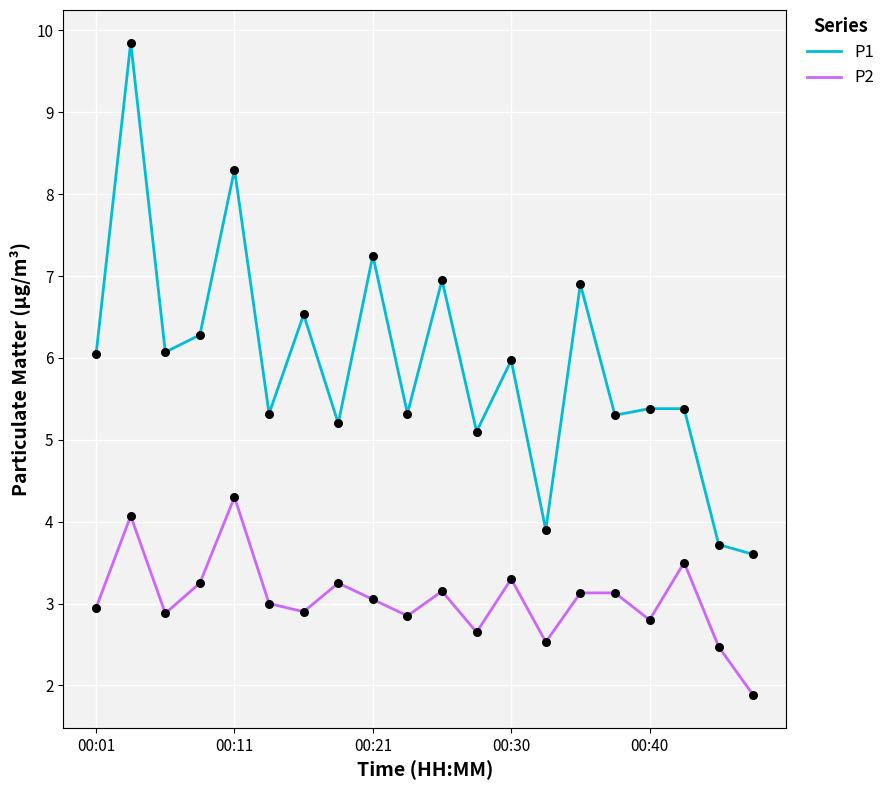

What are all the series names shown in the legend?

P1, P2